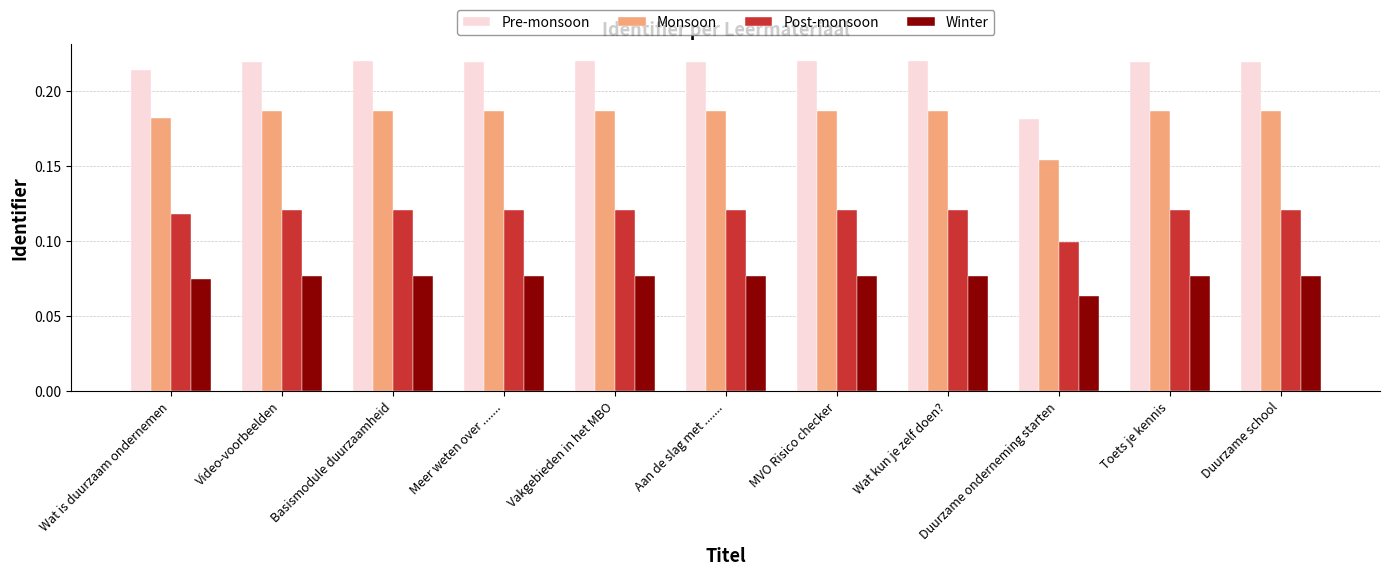

Which series has the largest total across all categories?

Pre-monsoon